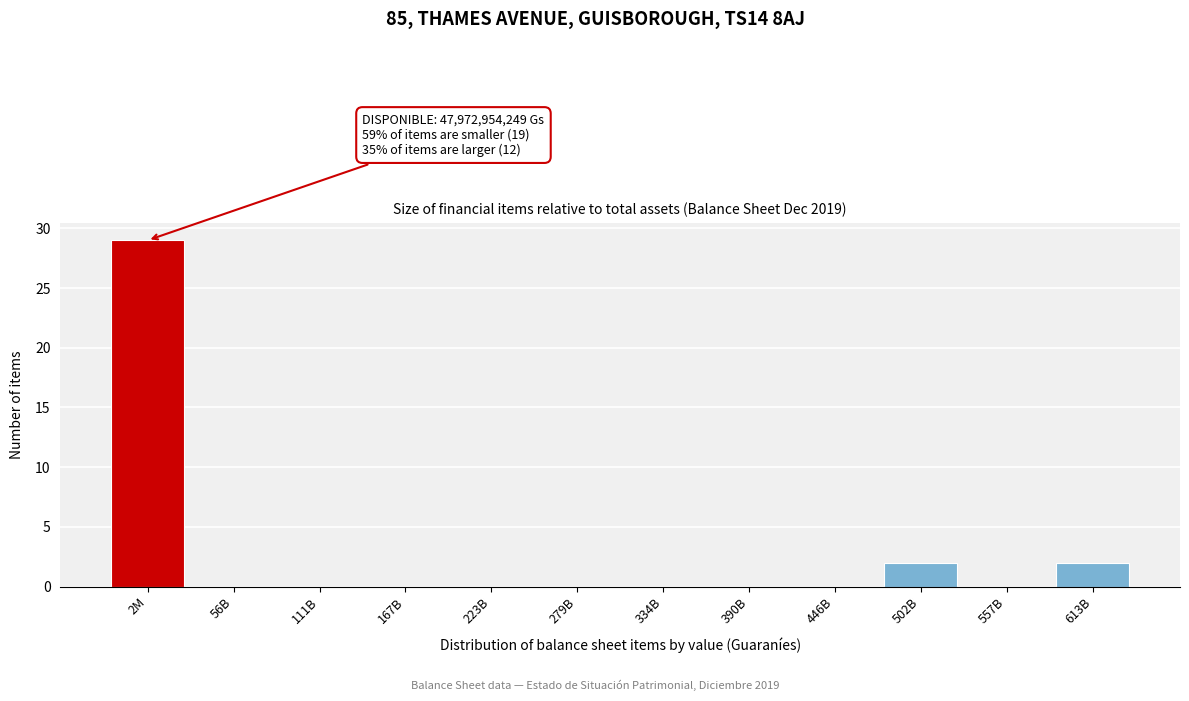

Reading right to left, extract all data points from this chart.

613B=2	557B=0	502B=2	446B=0	390B=0	334B=0	279B=0	223B=0	167B=0	111B=0	56B=0	2M=29